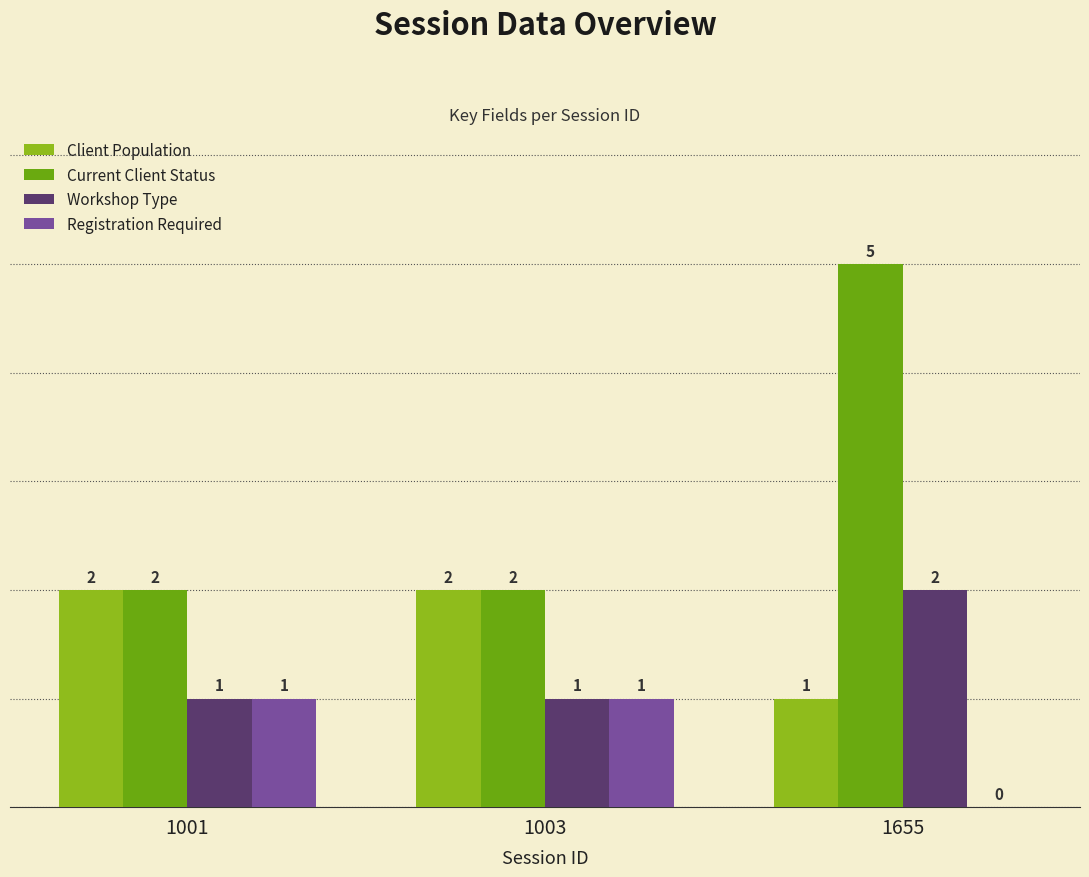

Reading left to right, list all the values displayed in this chart.

Client Population: 2	2	1
Current Client Status: 2	2	5
Workshop Type: 1	1	2
Registration Required: 1	1	0